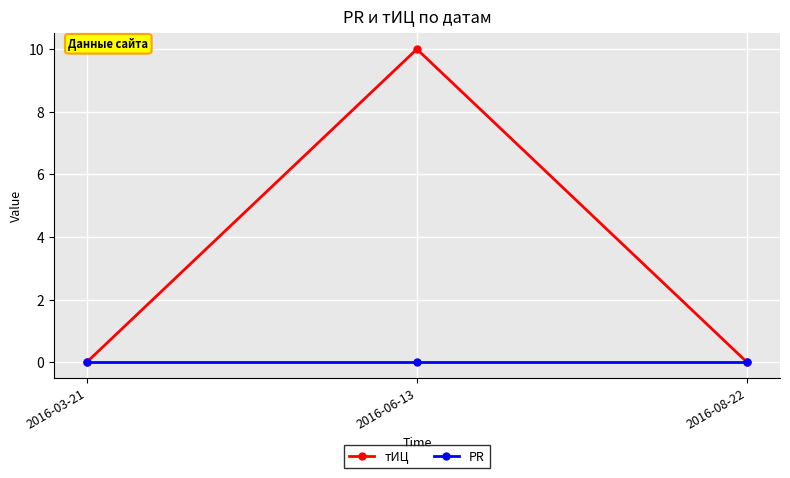

Does the chart have visible grid lines?

Yes